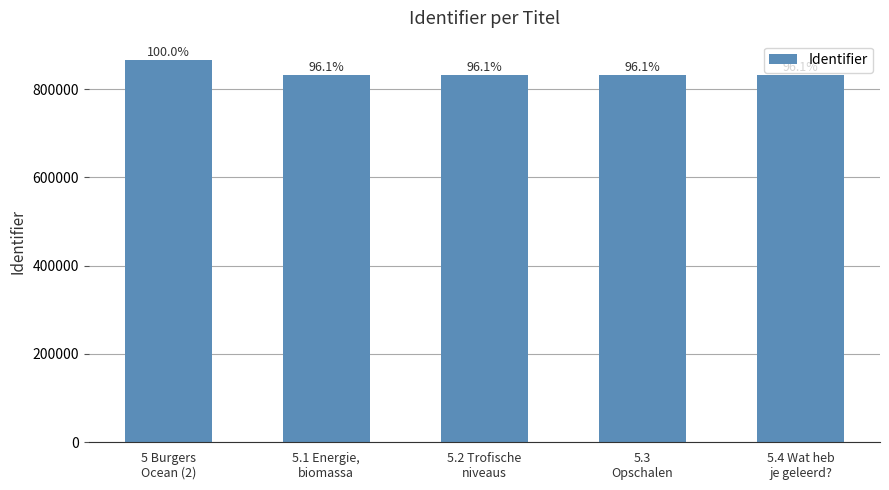

True or false: the data shows 866466 at 5 Burgers
Ocean (2).

True